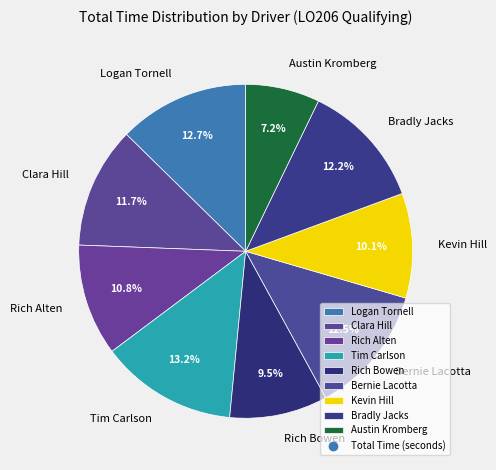

To the nearest percent, what is the combined percentage of Bernie Lacotta and Kevin Hill?

23%